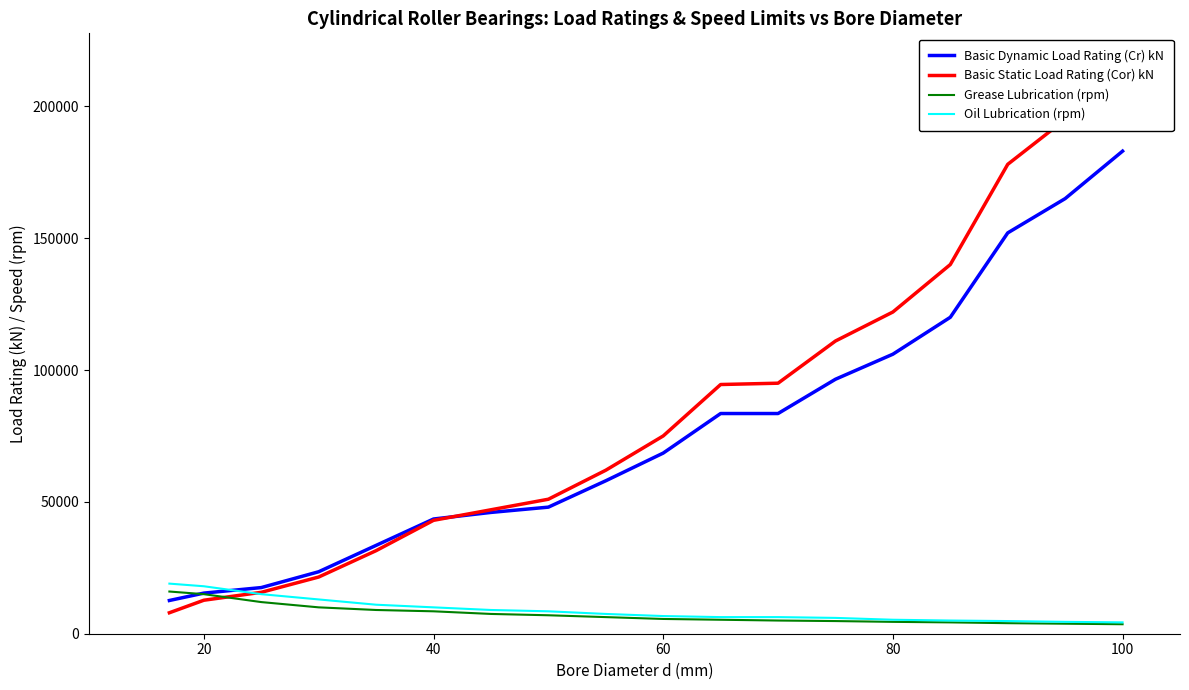

True or false: Basic Static Load Rating (Cor) kN has a value of 3176 at 0.

False